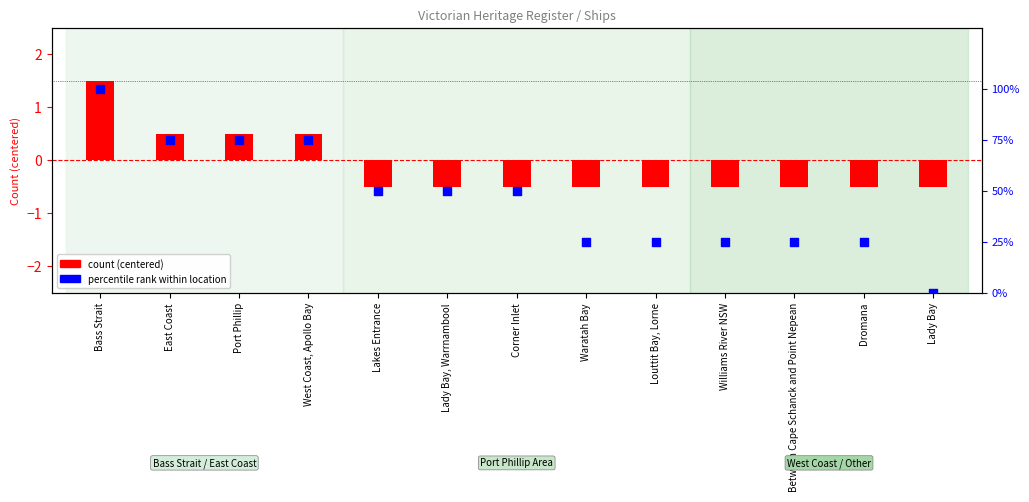

At how many categories does at least one series exceed 42?

7